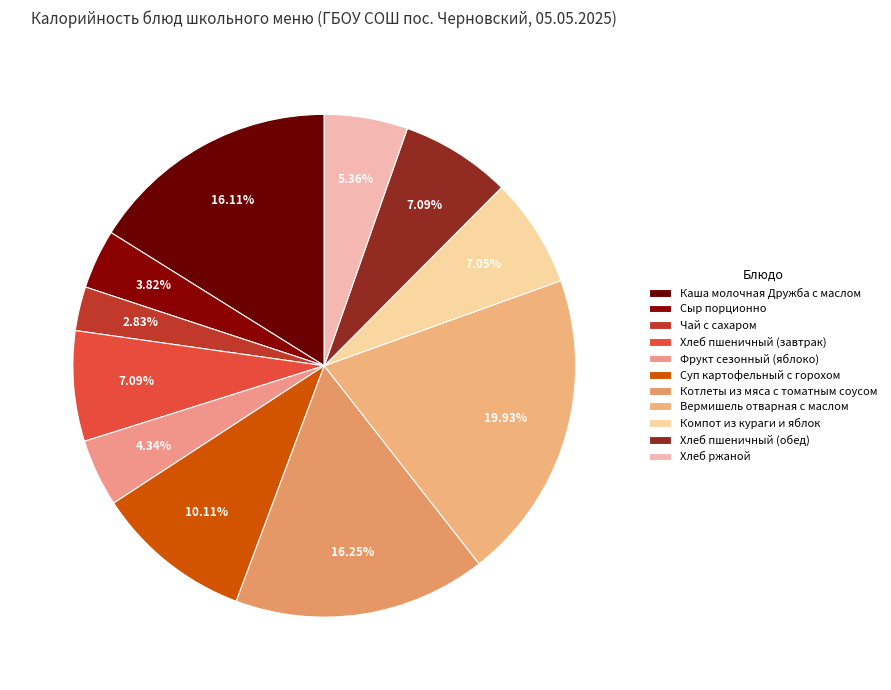

Is there a majority slice in this chart?

No